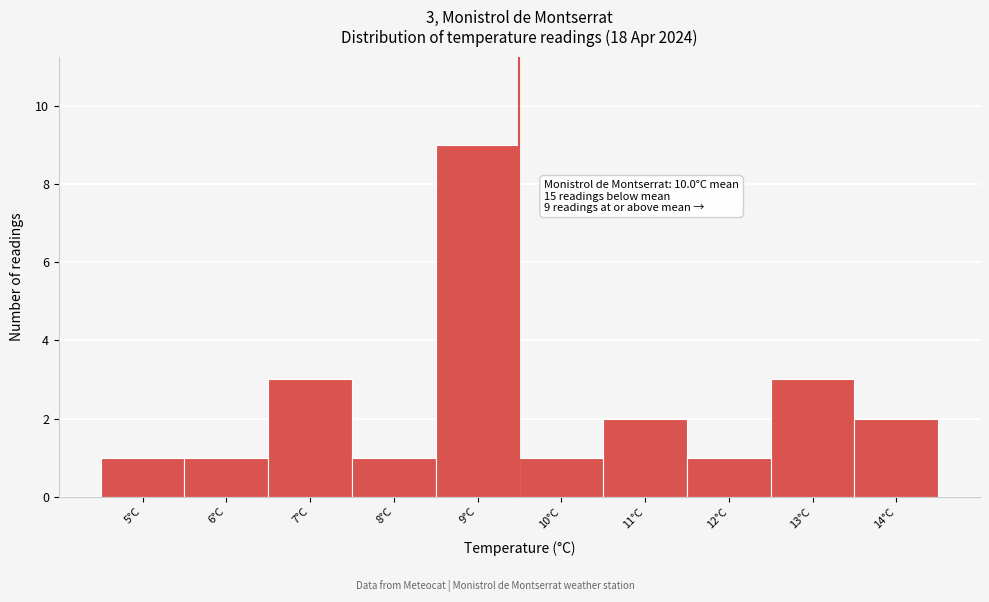

Reading left to right, transcribe all the data shown in this chart.

1	1	3	1	9	1	2	1	3	2